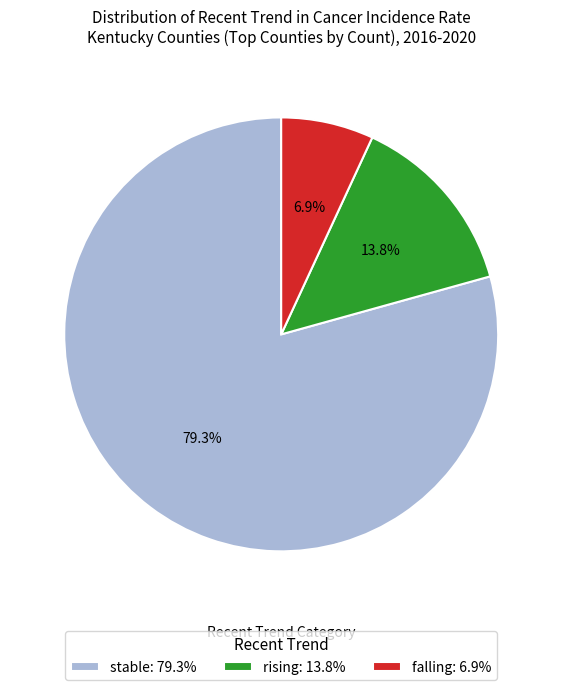

What portion of the pie excludes rising?

86.2%